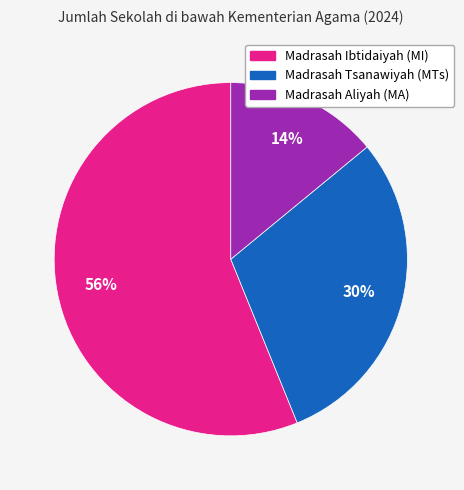

Is there any slice that represents more than half of the pie?

Yes